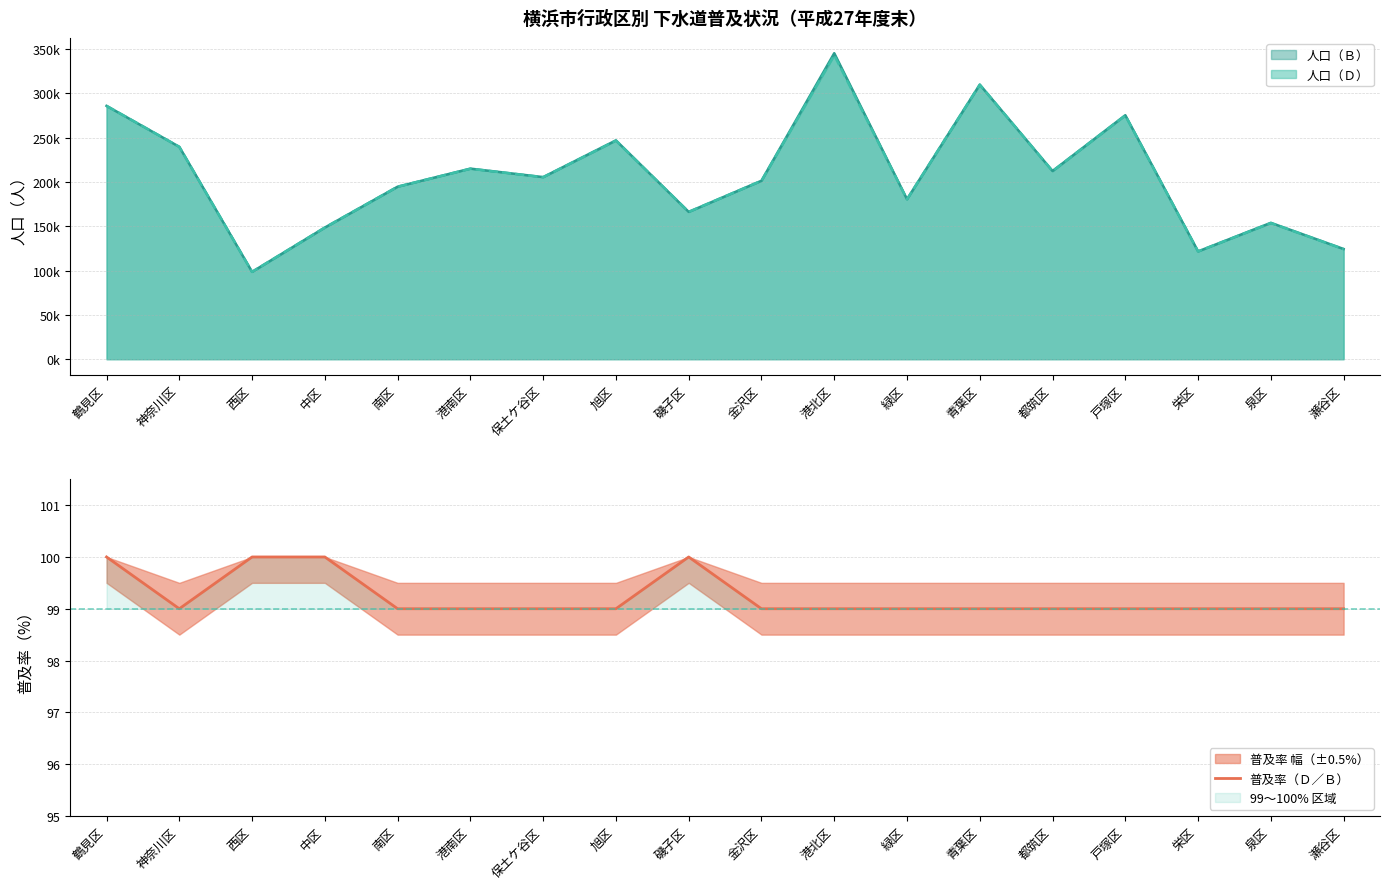

How many values are between 99 and 100?

18